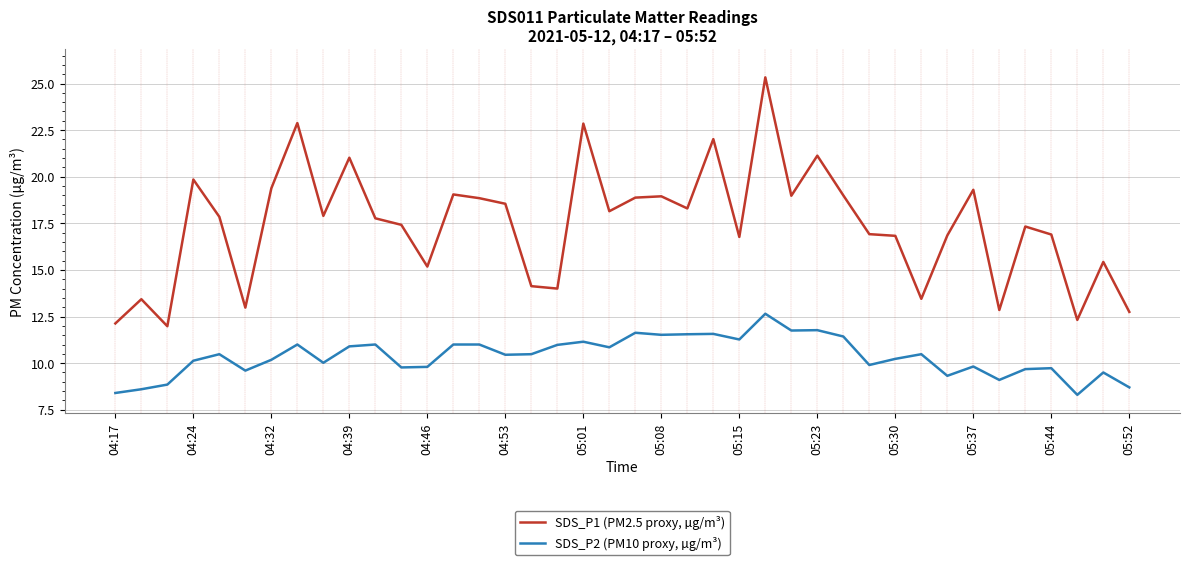

What is the minimum value shown in the chart?

8.3